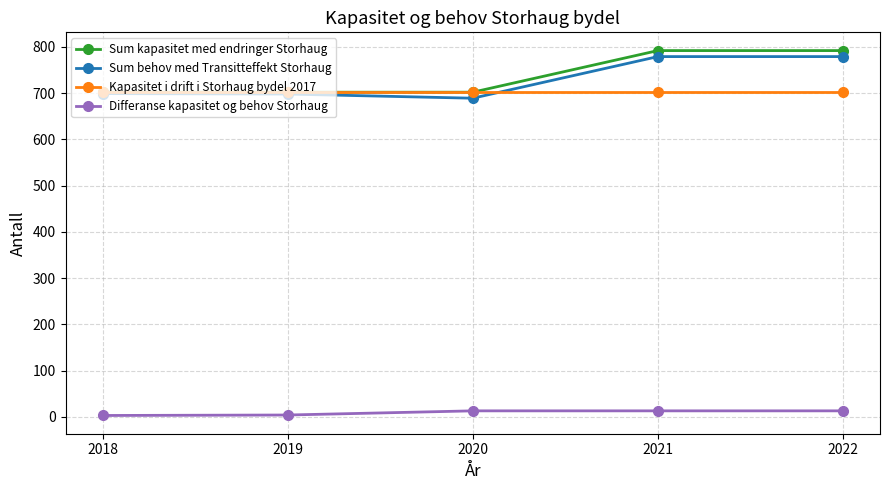

What value does the Differanse kapasitet og behov Storhaug series have at 2021, to the nearest 10?

10